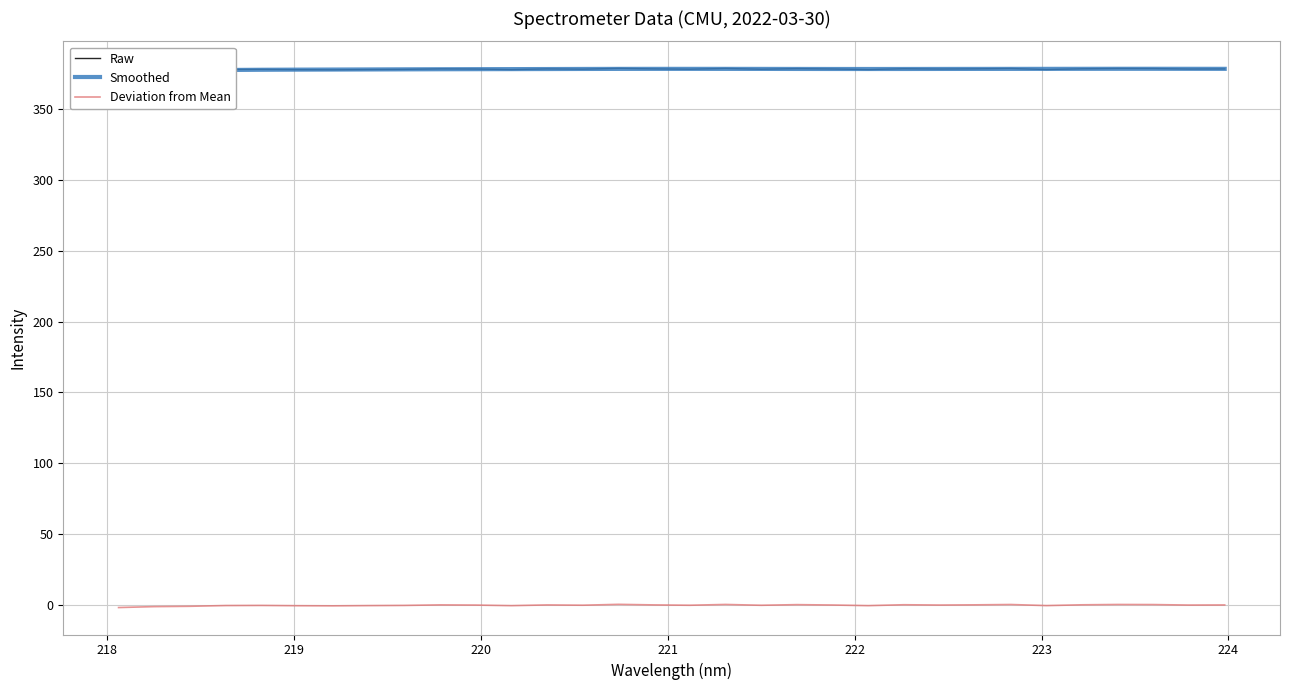

Reading left to right, transcribe all the data shown in this chart.

Raw: 376.3	376.9	377.1	377.7	377.8	377.6	377.5	377.6	377.8	378.1	378.0	377.6	378.1	377.9	378.5	378.1	377.9	378.4	377.9	378.3	378.0	377.6	378.2	378.0	378.2	378.4	377.6	378.2	378.4	378.4	378.0	378.1
Smoothed: 376.8	376.9	377.1	377.3	377.5	377.6	377.6	377.7	377.8	377.8	377.9	377.9	378.0	378.1	378.1	378.1	378.1	378.1	378.1	378.1	378.0	378.0	378.0	378.1	378.1	378.1	378.1	378.2	378.2	378.2	378.2	378.1
Deviation from Mean: -1.6	-1.0	-0.7	-0.2	-0.1	-0.3	-0.4	-0.2	-0.1	0.3	0.1	-0.3	0.2	0.0	0.6	0.2	-0.0	0.6	-0.0	0.4	0.2	-0.3	0.4	0.1	0.3	0.5	-0.2	0.3	0.5	0.5	0.1	0.2